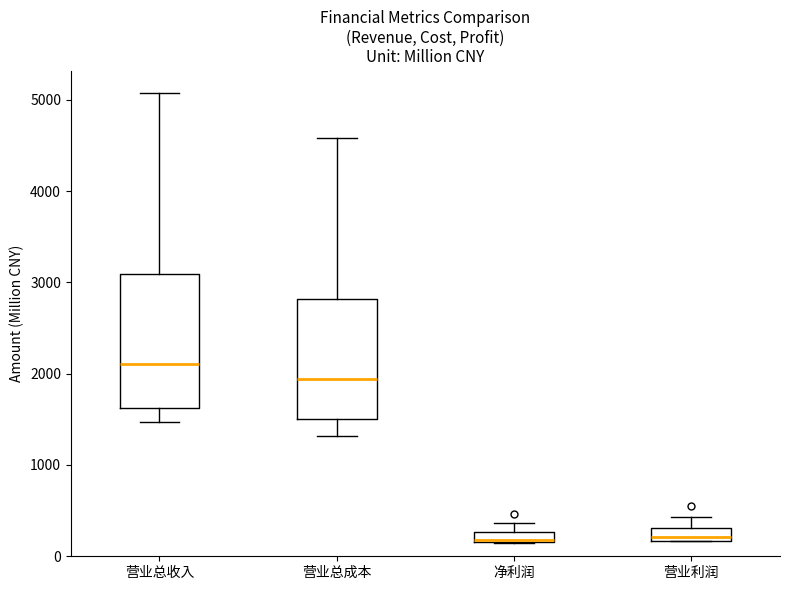

Which box is the tallest, from its lower edge to its upper edge?

营业总收入